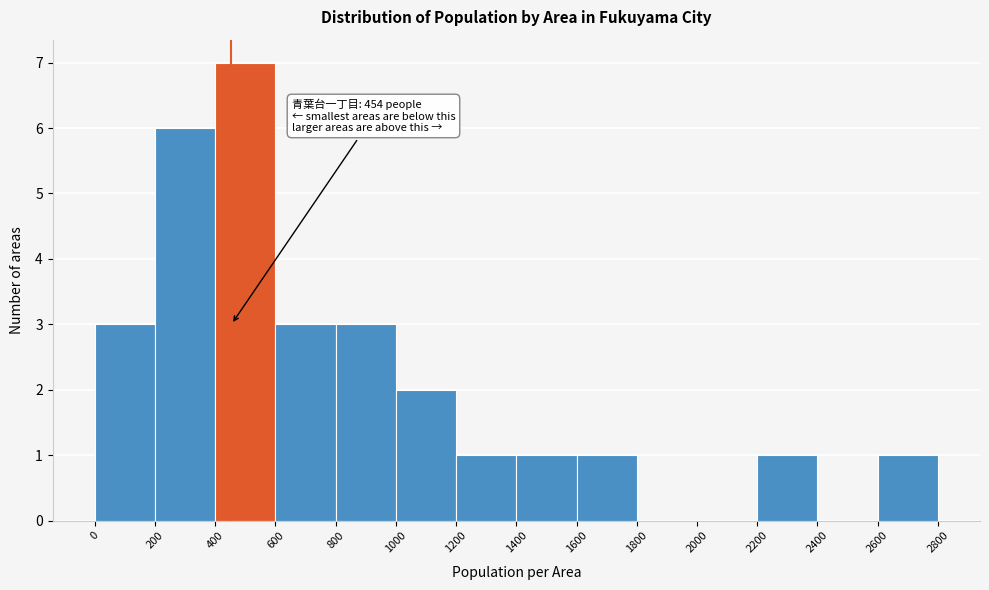

Over which range of the x-axis is the bar tallest?

400 to 600